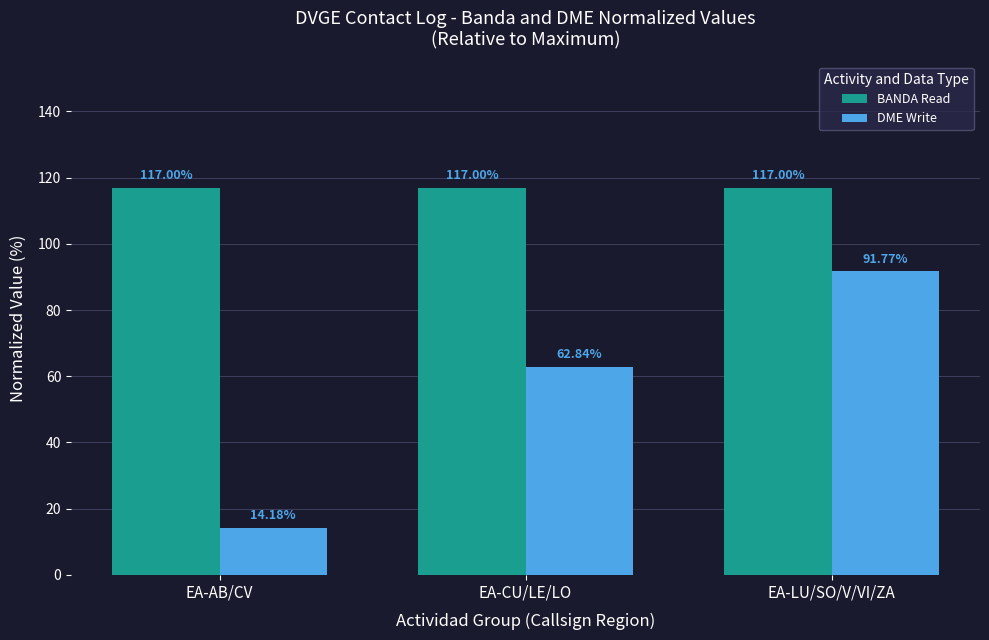

What are all the series names shown in the legend?

BANDA Read, DME Write